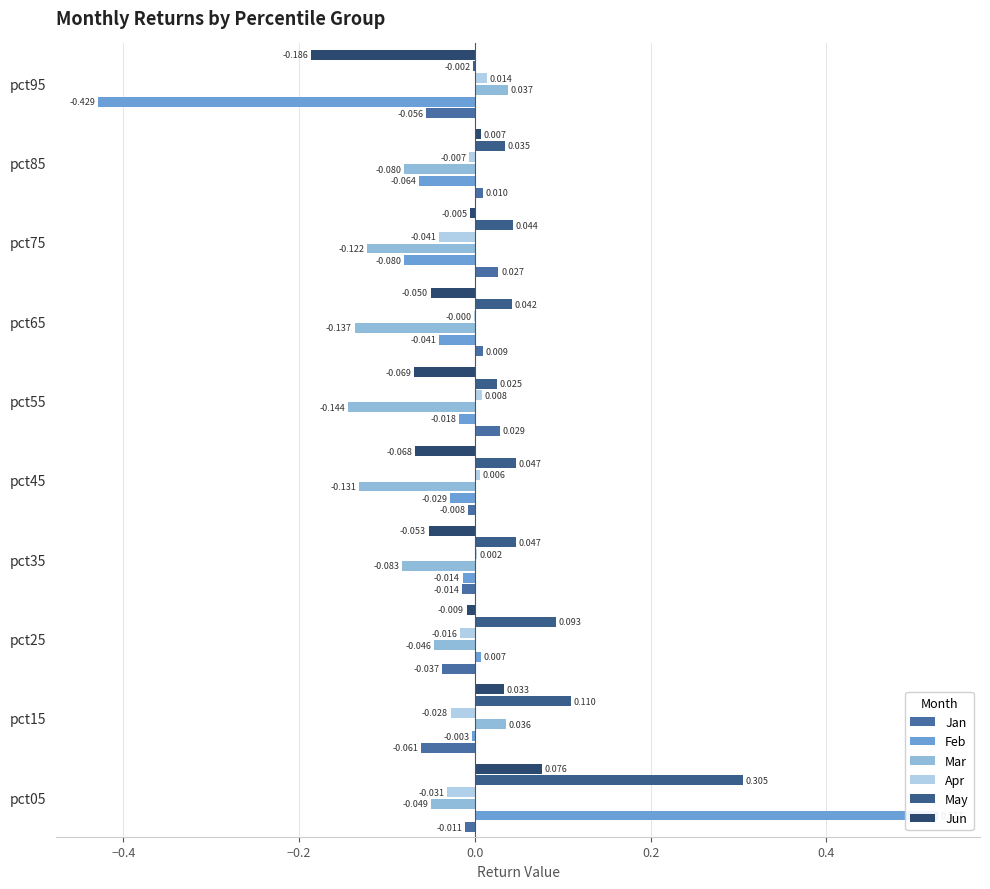

What position from the right is 9?

1